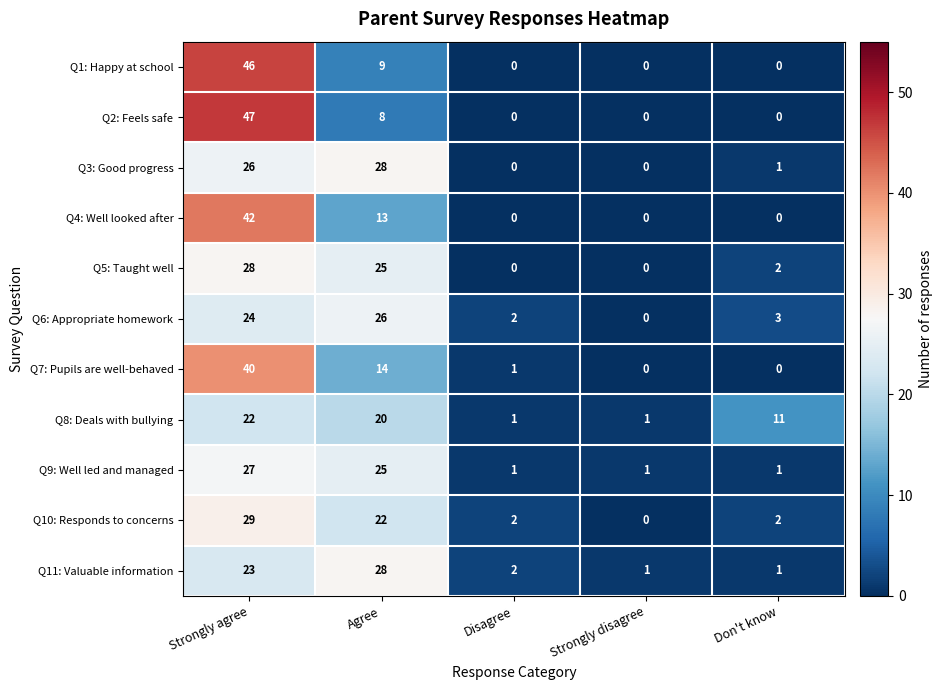

What is the total value across all series at Agree?

218